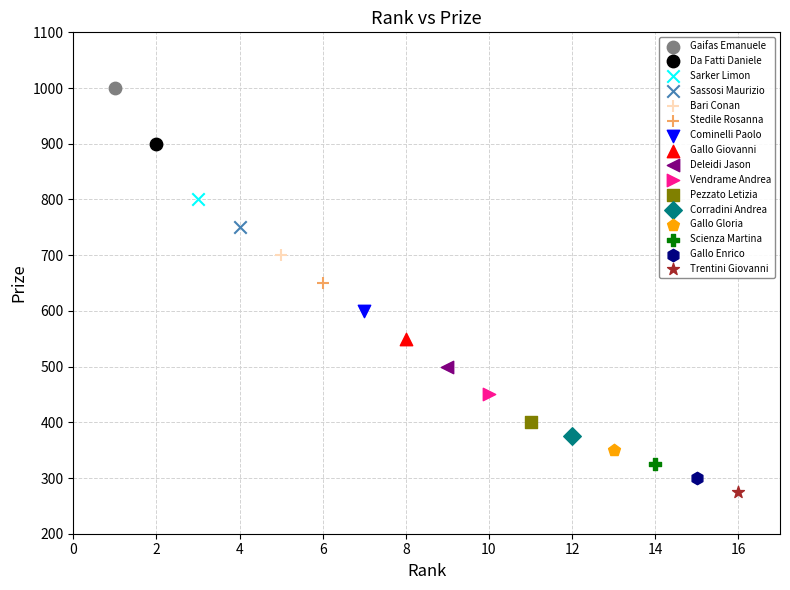

What are all the series names shown in the legend?

Gaifas Emanuele, Da Fatti Daniele, Sarker Limon, Sassosi Maurizio, Bari Conan, Stedile Rosanna, Cominelli Paolo, Gallo Giovanni, Deleidi Jason, Vendrame Andrea, Pezzato Letizia, Corradini Andrea, Gallo Gloria, Scienza Martina, Gallo Enrico, Trentini Giovanni